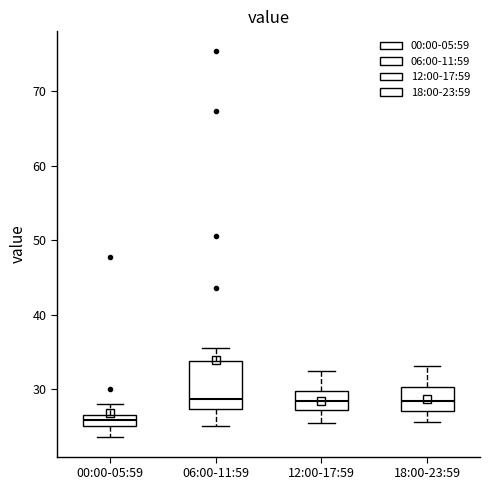

Where does the median line of the box for 00:00-05:59 sit on the y-axis? The values are not printed on the chart, so give them approximately, as read against the axis.

26